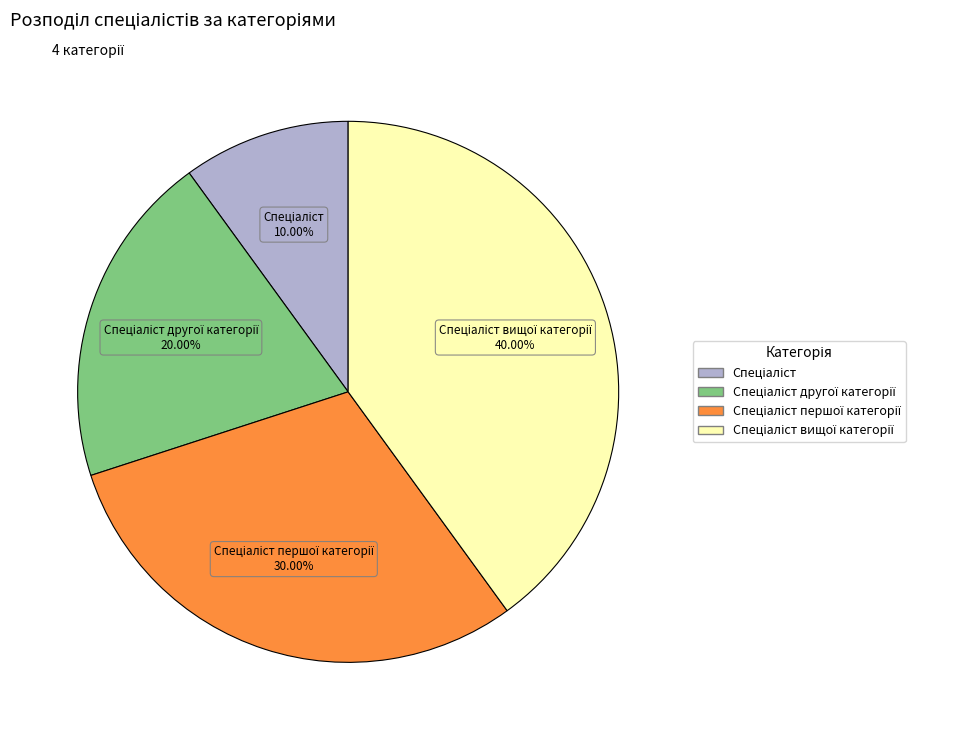

Is there a majority slice in this chart?

No